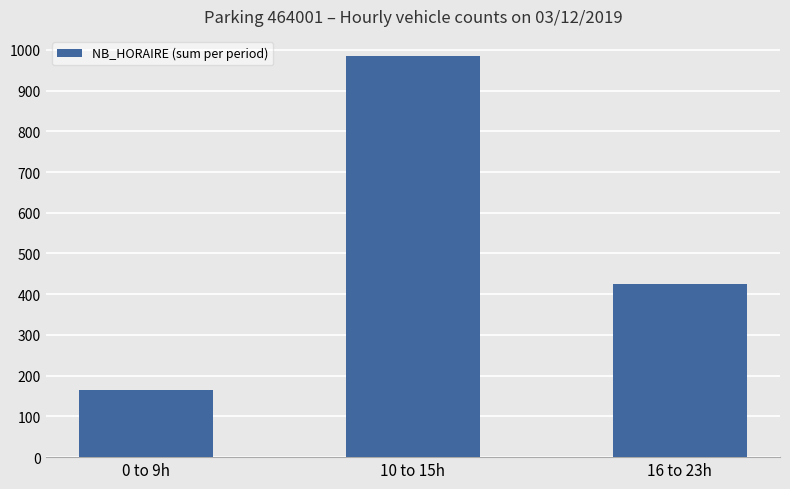

What is the sum of the values at 16 to 23h and 10 to 15h?

1411